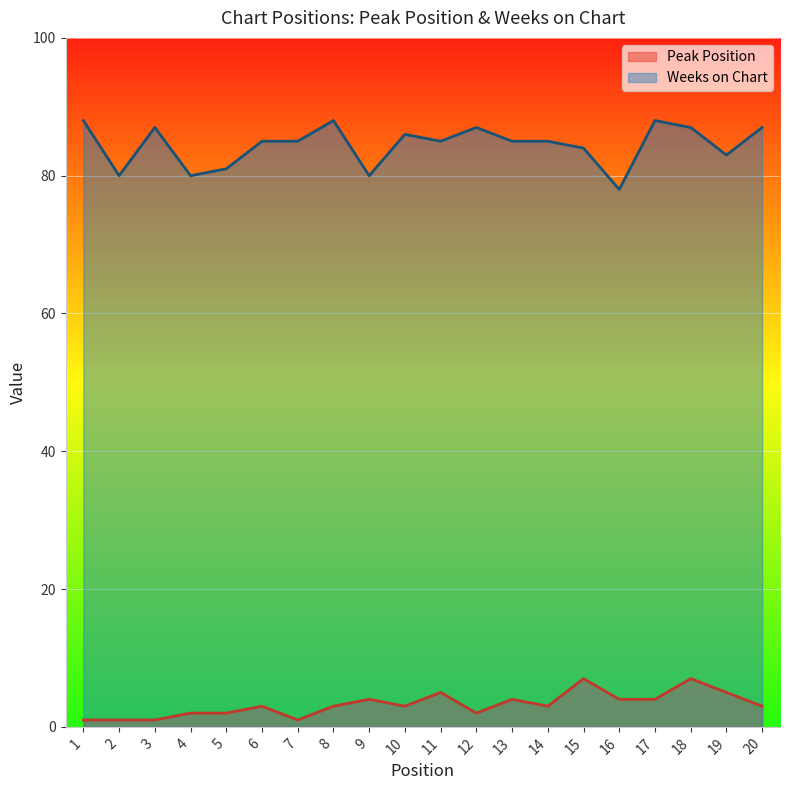

At 3, list the series in order from largest to smallest.

Weeks on Chart, Peak Position